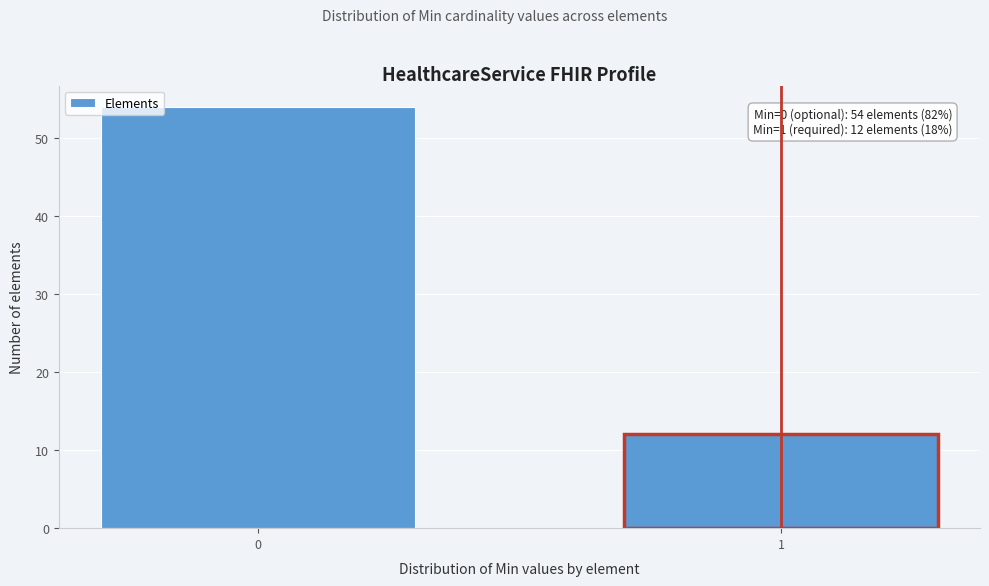

Reading left to right, transcribe all the data shown in this chart.

54	12